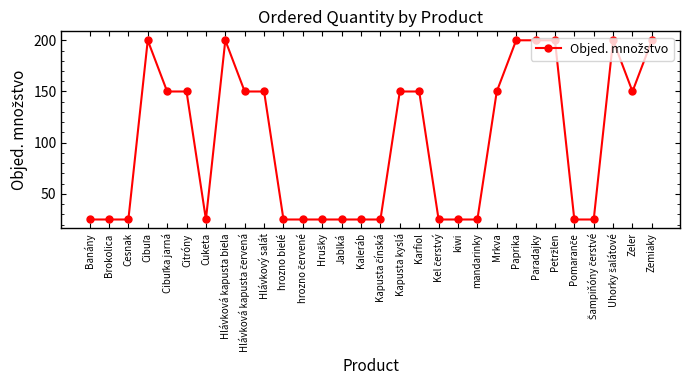

What is the ratio of the value at Paprika to the value at Citróny?

1.3